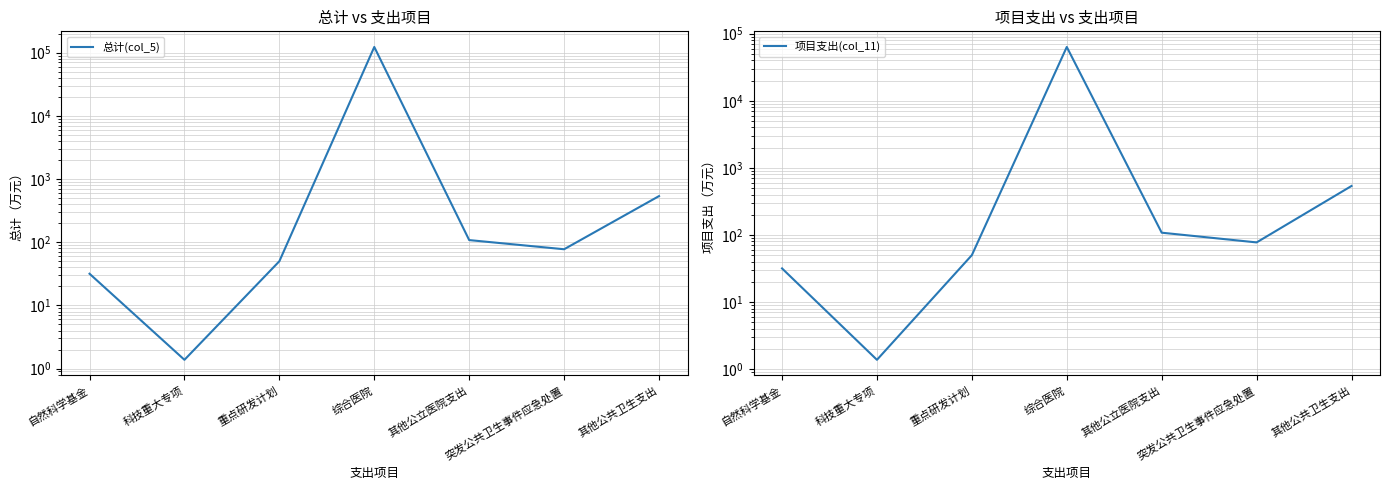

How many categories are shown in the chart?

7